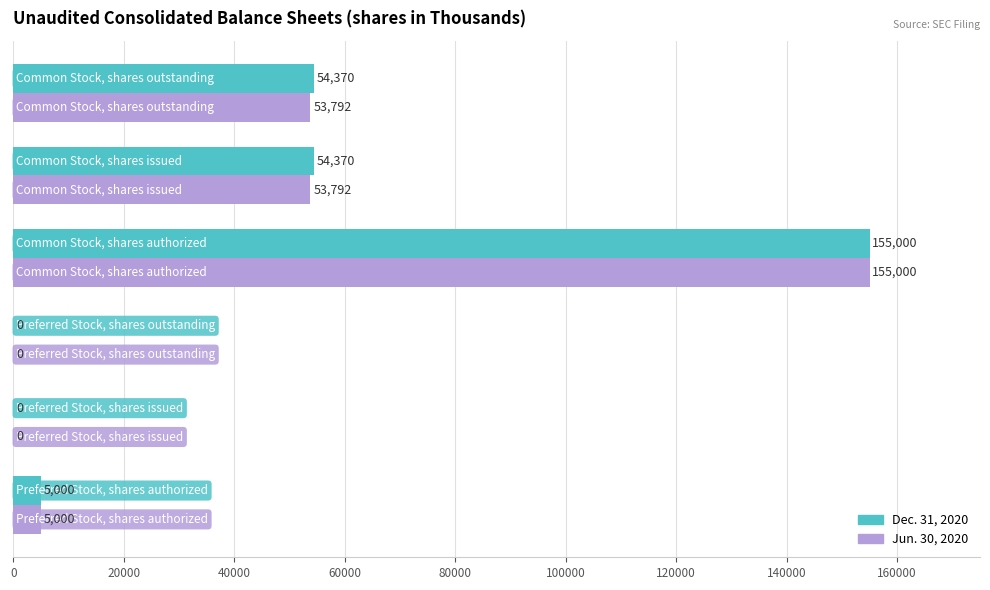

What is the sum of all Jun. 30, 2020 values?

267584